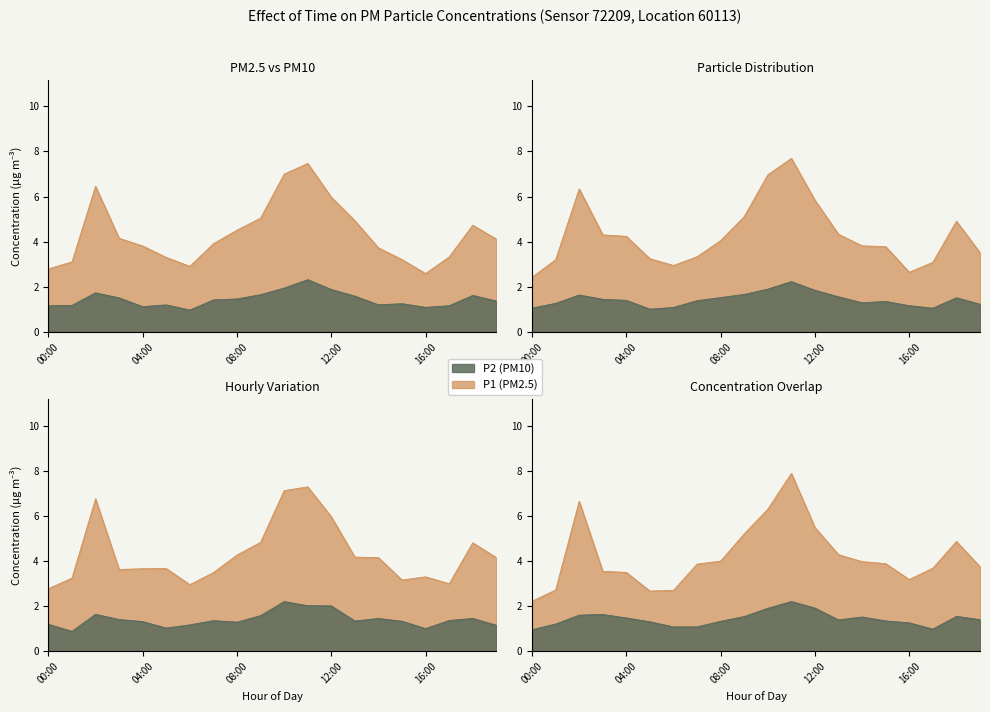

What is the value of the 6th point from the left?

3.3